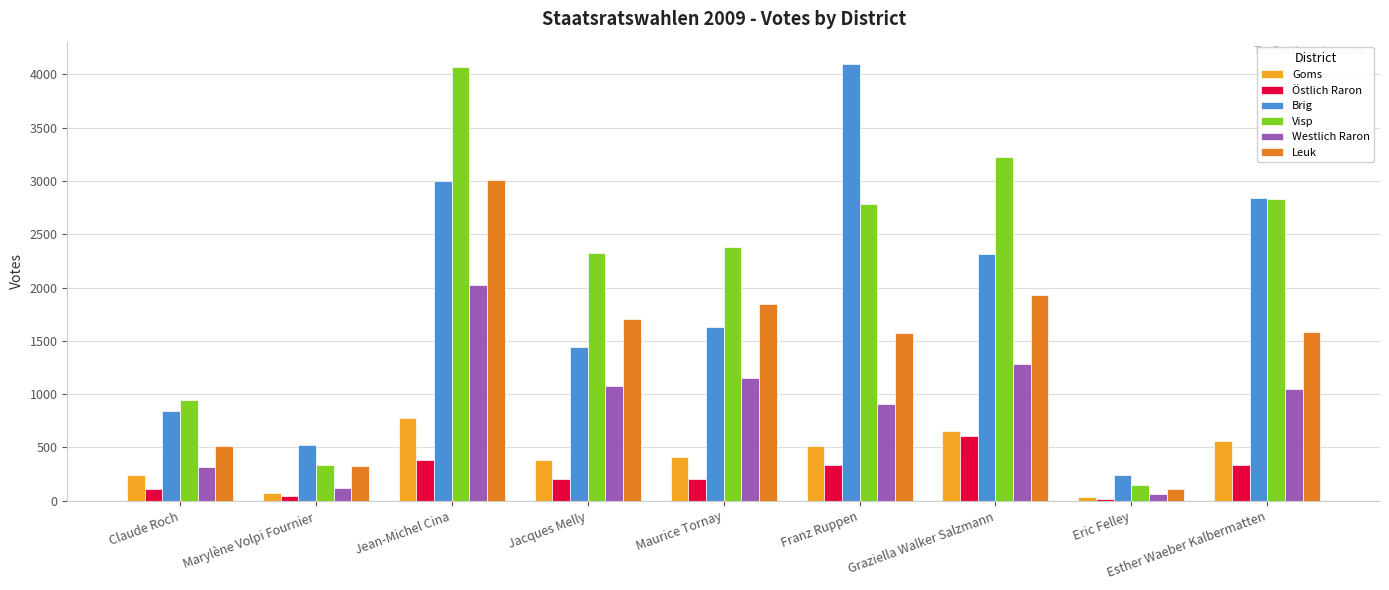

At which label does Westlich Raron reach its minimum?

Eric Felley